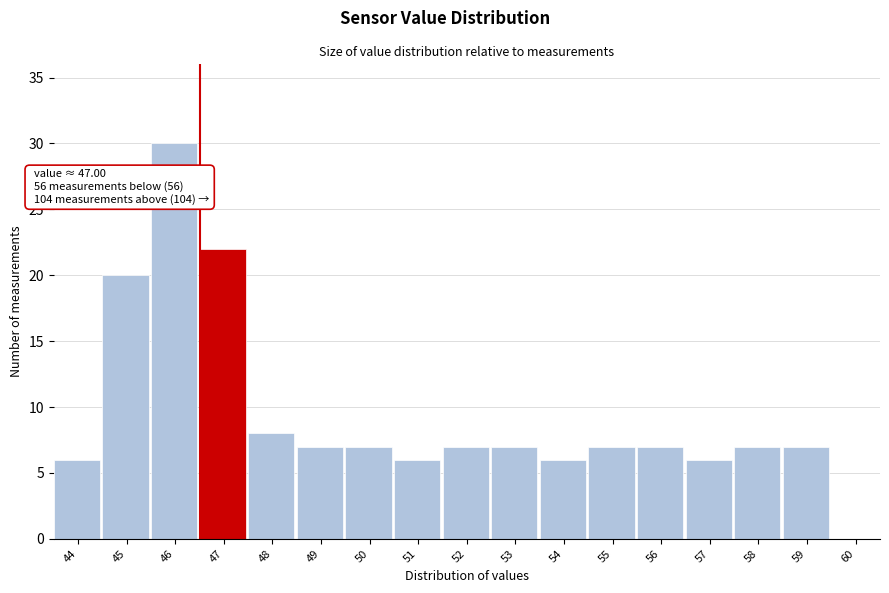

Reading left to right, what are all the values shown in this chart?

44=6	45=20	46=30	47=22	48=8	49=7	50=7	51=6	52=7	53=7	54=6	55=7	56=7	57=6	58=7	59=7	60=0